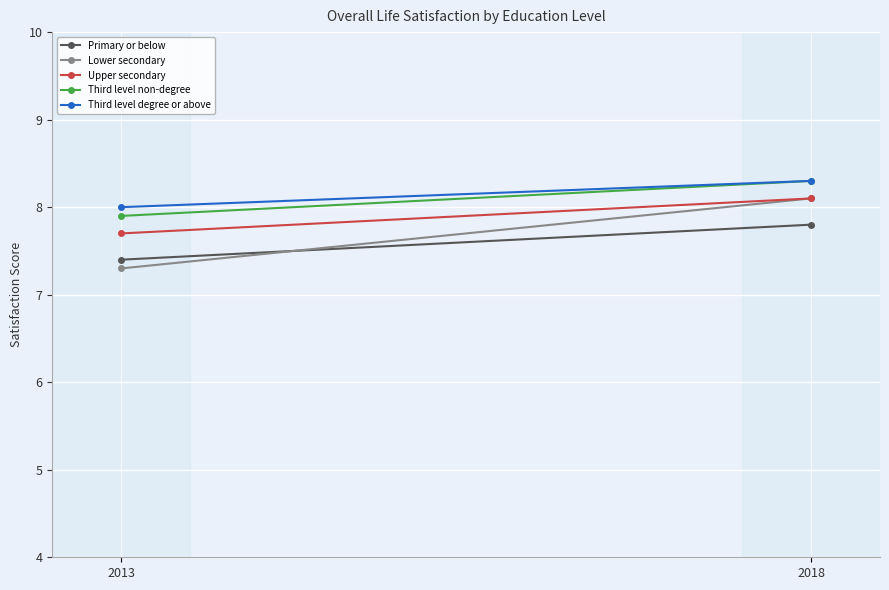

List the series in order of their peak value, lowest first.

Primary or below, Lower secondary, Upper secondary, Third level non-degree, Third level degree or above